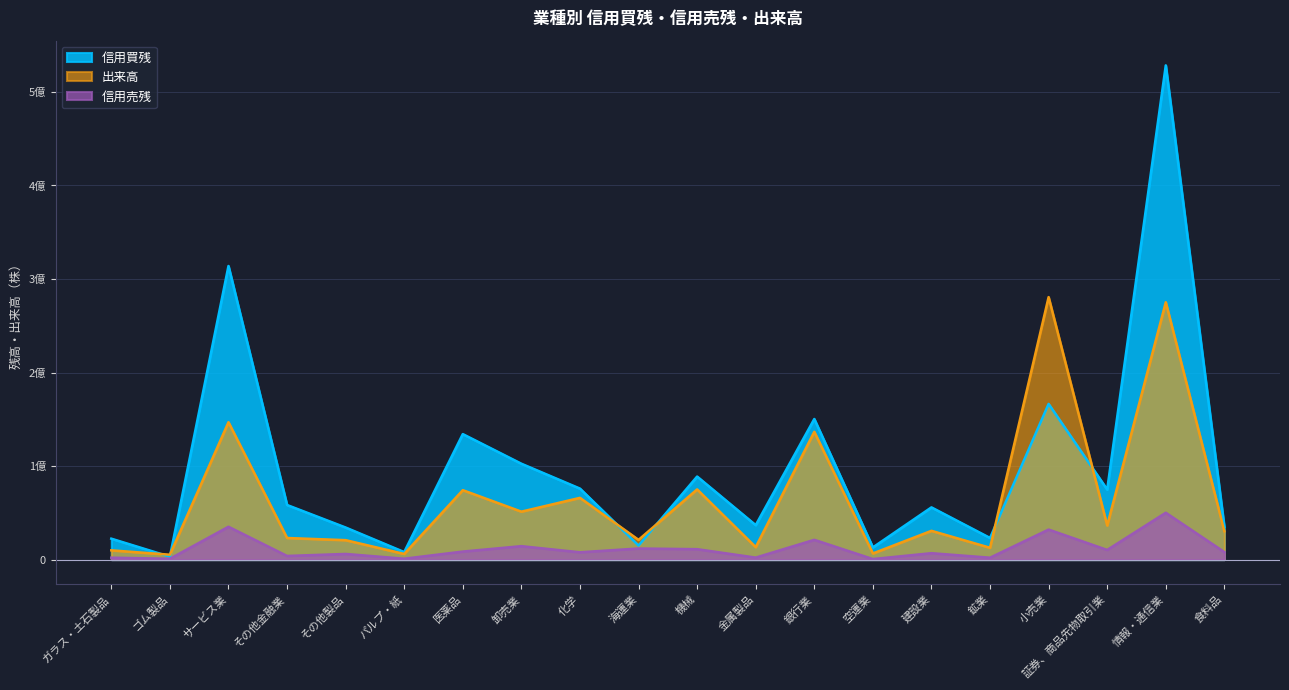

How many data points does each series have?

20